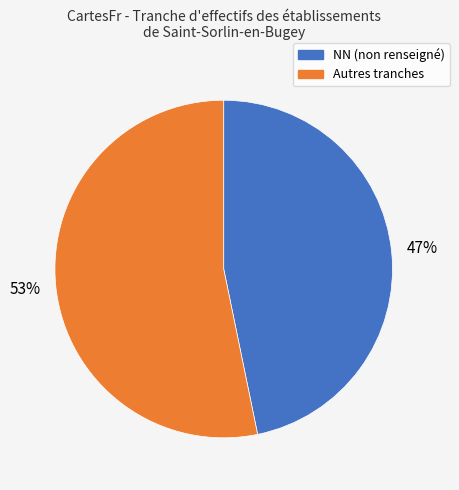

To the nearest percent, what is the combined percentage of Autres tranches and NN (non renseigné)?

100%